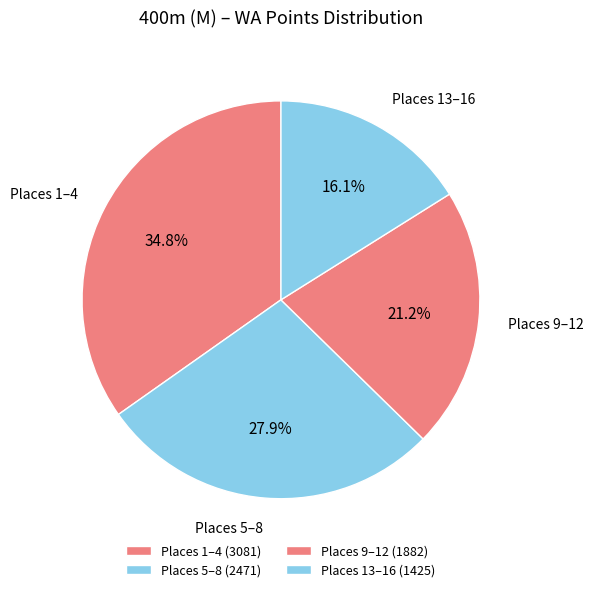

Is there any slice that represents more than half of the pie?

No